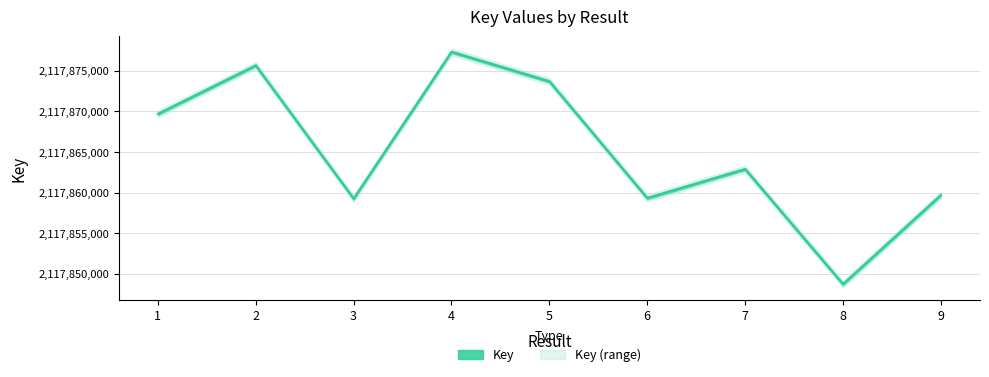

Reading right to left, extract all data points from this chart.

2117859706	2117848740	2117862904	2117859336	2117873704	2117877333	2117859267	2117875667	2117869696